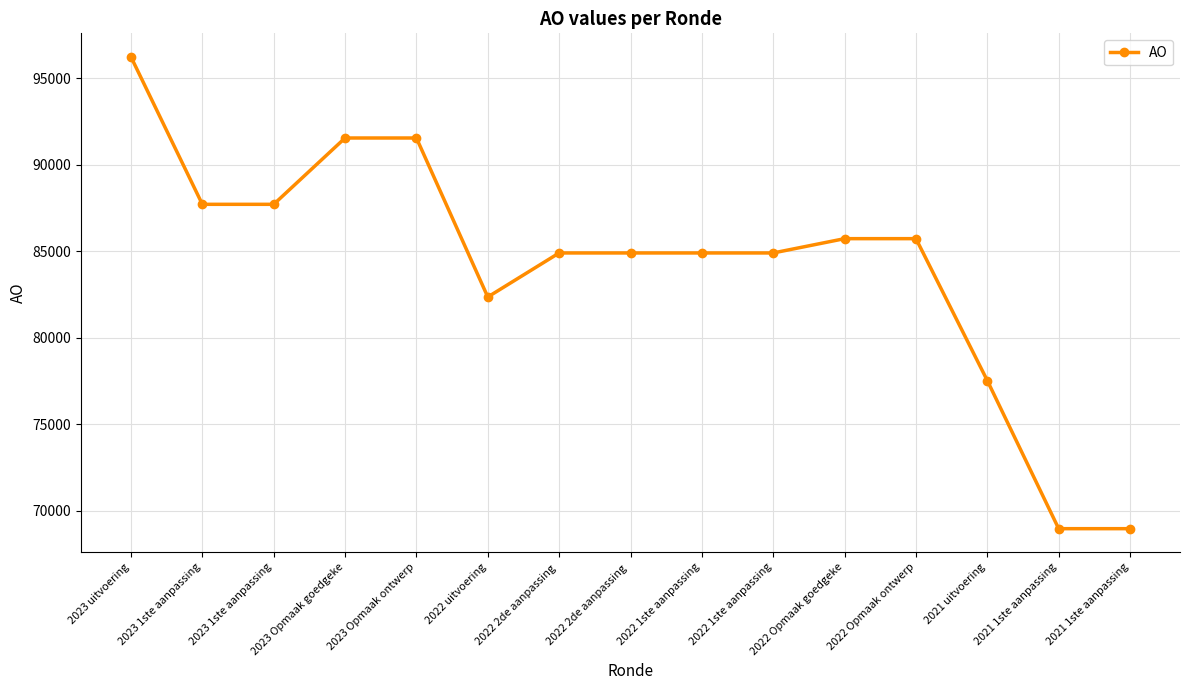

Is it true that the value at 2022 1ste aanpassing is 84907?

True